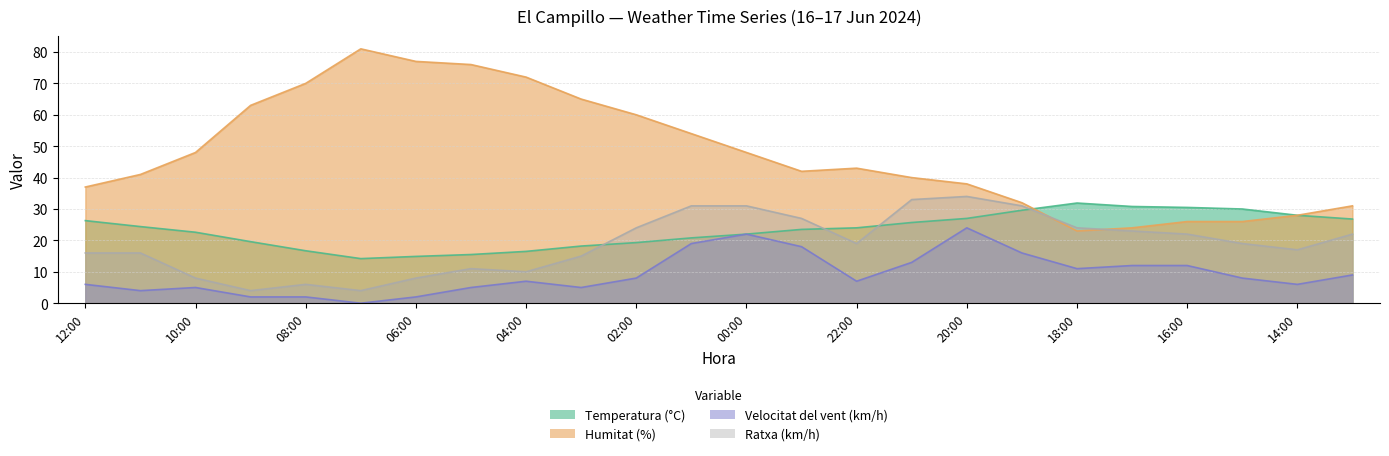

Reading left to right, transcribe all the data shown in this chart.

Temperatura (°C): 12:00=26.3	11:00=24.4	10:00=22.6	09:00=19.6	08:00=16.7	07:00=14.2	06:00=14.9	05:00=15.5	04:00=16.5	03:00=18.2	02:00=19.3	01:00=20.8	00:00=22.0	23:00=23.5	22:00=24.0	21:00=25.7	20:00=27.0	19:00=29.6	18:00=31.9	17:00=30.8	16:00=30.5	15:00=30.0	14:00=28.0	13:00=26.8
Humitat (%): 12:00=37.0	11:00=41.0	10:00=48.0	09:00=63.0	08:00=70.0	07:00=81.0	06:00=77.0	05:00=76.0	04:00=72.0	03:00=65.0	02:00=60.0	01:00=54.0	00:00=48.0	23:00=42.0	22:00=43.0	21:00=40.0	20:00=38.0	19:00=32.0	18:00=23.0	17:00=24.0	16:00=26.0	15:00=26.0	14:00=28.0	13:00=31.0
Velocitat del vent (km/h): 12:00=6.0	11:00=4.0	10:00=5.0	09:00=2.0	08:00=2.0	07:00=0.0	06:00=2.0	05:00=5.0	04:00=7.0	03:00=5.0	02:00=8.0	01:00=19.0	00:00=22.0	23:00=18.0	22:00=7.0	21:00=13.0	20:00=24.0	19:00=16.0	18:00=11.0	17:00=12.0	16:00=12.0	15:00=8.0	14:00=6.0	13:00=9.0
Ratxa (km/h): 12:00=16.0	11:00=16.0	10:00=8.0	09:00=4.0	08:00=6.0	07:00=4.0	06:00=8.0	05:00=11.0	04:00=10.0	03:00=15.0	02:00=24.0	01:00=31.0	00:00=31.0	23:00=27.0	22:00=19.0	21:00=33.0	20:00=34.0	19:00=31.0	18:00=24.0	17:00=23.0	16:00=22.0	15:00=19.0	14:00=17.0	13:00=22.0